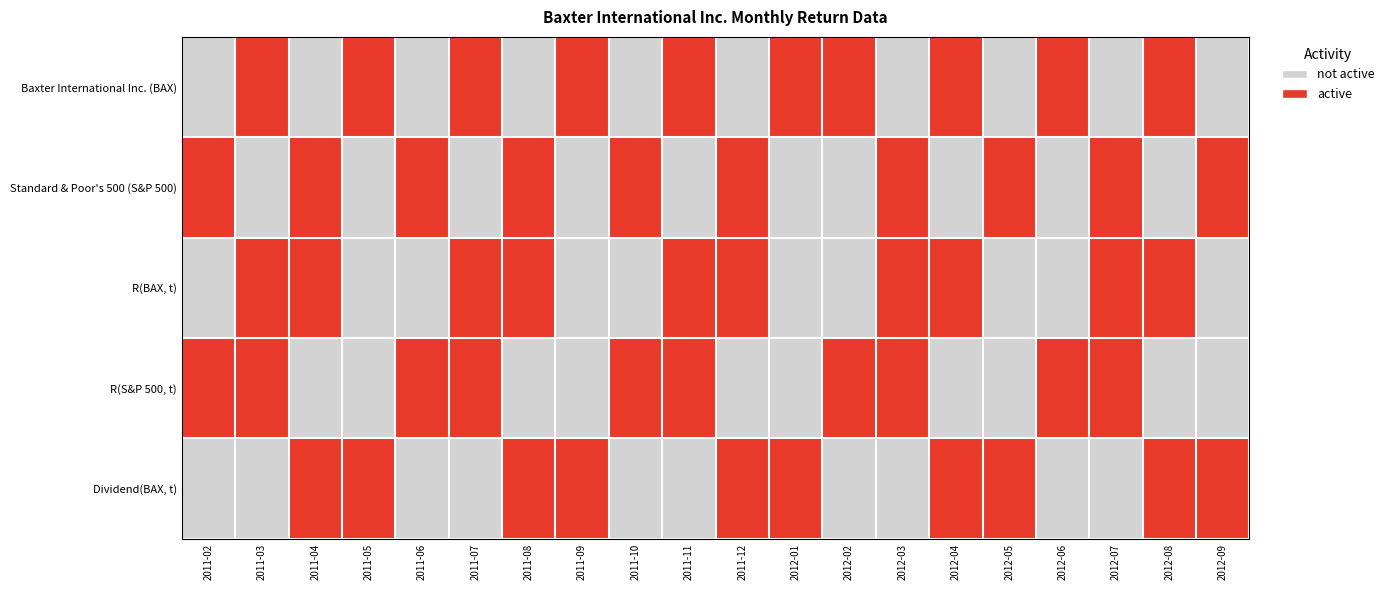

Reading right to left, transcribe all the data shown in this chart.

Baxter International Inc. (BAX): 2012-09=0	2012-08=1	2012-07=0	2012-06=1	2012-05=0	2012-04=1	2012-03=0	2012-02=1	2012-01=1	2011-12=0	2011-11=1	2011-10=0	2011-09=1	2011-08=0	2011-07=1	2011-06=0	2011-05=1	2011-04=0	2011-03=1	2011-02=0
Standard & Poor's 500 (S&P 500): 2012-09=1	2012-08=0	2012-07=1	2012-06=0	2012-05=1	2012-04=0	2012-03=1	2012-02=0	2012-01=0	2011-12=1	2011-11=0	2011-10=1	2011-09=0	2011-08=1	2011-07=0	2011-06=1	2011-05=0	2011-04=1	2011-03=0	2011-02=1
R(BAX, t): 2012-09=0	2012-08=1	2012-07=1	2012-06=0	2012-05=0	2012-04=1	2012-03=1	2012-02=0	2012-01=0	2011-12=1	2011-11=1	2011-10=0	2011-09=0	2011-08=1	2011-07=1	2011-06=0	2011-05=0	2011-04=1	2011-03=1	2011-02=0
R(S&P 500, t): 2012-09=0	2012-08=0	2012-07=1	2012-06=1	2012-05=0	2012-04=0	2012-03=1	2012-02=1	2012-01=0	2011-12=0	2011-11=1	2011-10=1	2011-09=0	2011-08=0	2011-07=1	2011-06=1	2011-05=0	2011-04=0	2011-03=1	2011-02=1
Dividend(BAX, t): 2012-09=1	2012-08=1	2012-07=0	2012-06=0	2012-05=1	2012-04=1	2012-03=0	2012-02=0	2012-01=1	2011-12=1	2011-11=0	2011-10=0	2011-09=1	2011-08=1	2011-07=0	2011-06=0	2011-05=1	2011-04=1	2011-03=0	2011-02=0